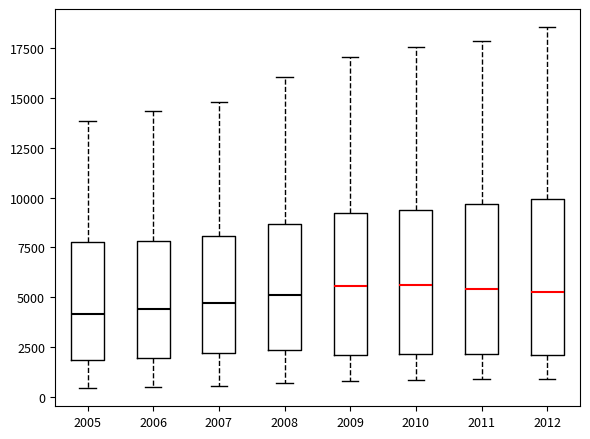

Reading left to right, transcribe this box plot: for each box, give where its median line is, the range the box spans, and where its two whiskers end, as read against the y-axis. The values are not printed on the chart, so give them approximately, as read against the axis.

2005: median 4000, box 2000 to 8000, whiskers 500 to 14000
2006: median 4500, box 2000 to 8000, whiskers 500 to 14500
2007: median 4500, box 2000 to 8000, whiskers 500 to 15000
2008: median 5000, box 2500 to 8500, whiskers 500 to 16000
2009: median 5500, box 2000 to 9000, whiskers 1000 to 17000
2010: median 5500, box 2000 to 9500, whiskers 1000 to 17500
2011: median 5500, box 2000 to 9500, whiskers 1000 to 18000
2012: median 5000, box 2000 to 10000, whiskers 1000 to 18500